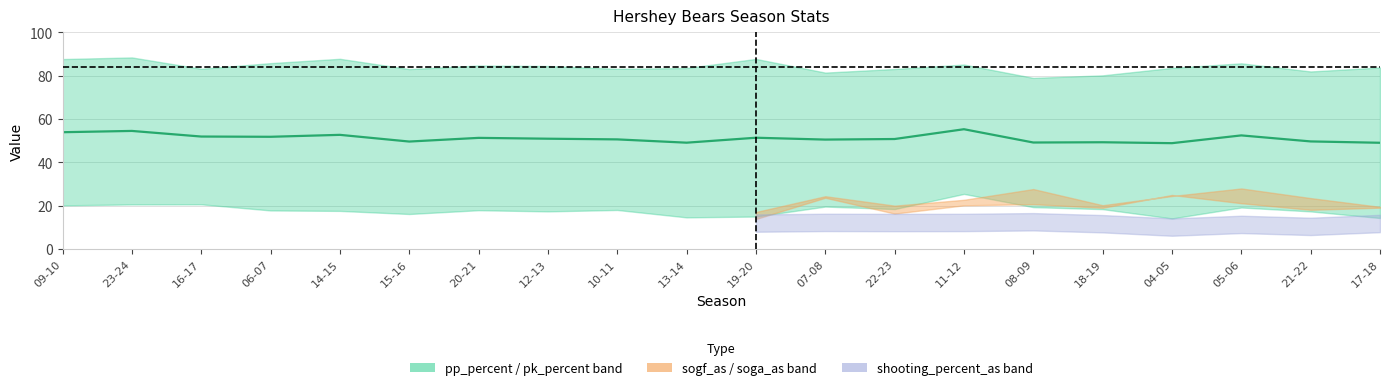

At which category does the chart reach its peak across all series?

11-12